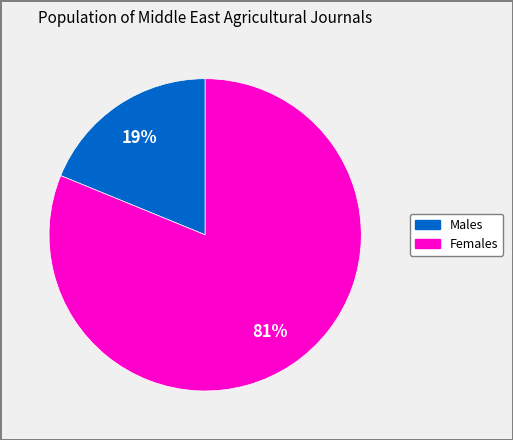

Does any single category account for the majority?

Yes